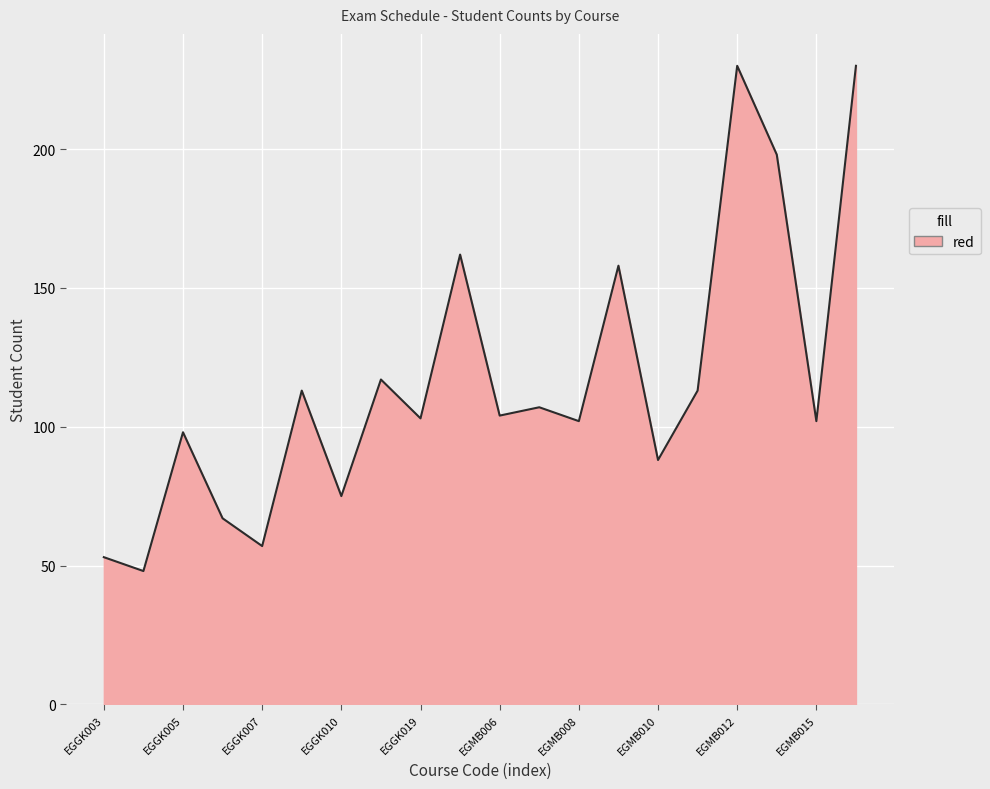

What is the difference between the maximum and minimum values?

182